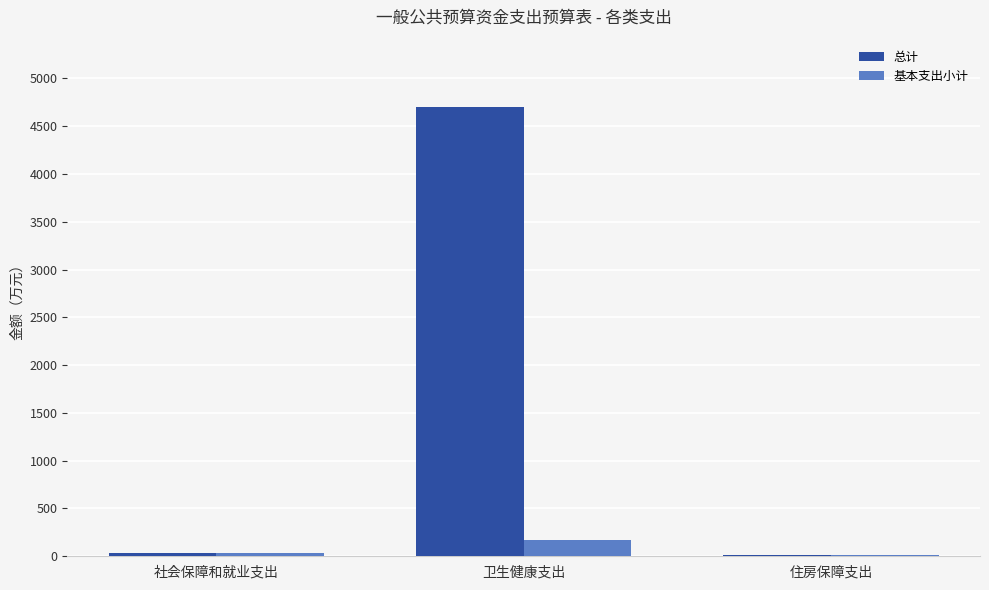

What is the average value of the 基本支出小计 series?

72.4